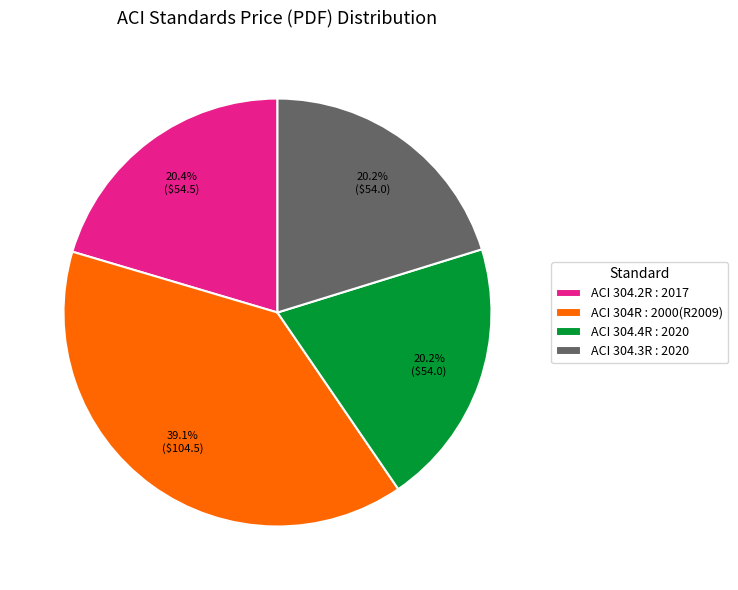

To the nearest percent, what is the average slice percentage?

25%